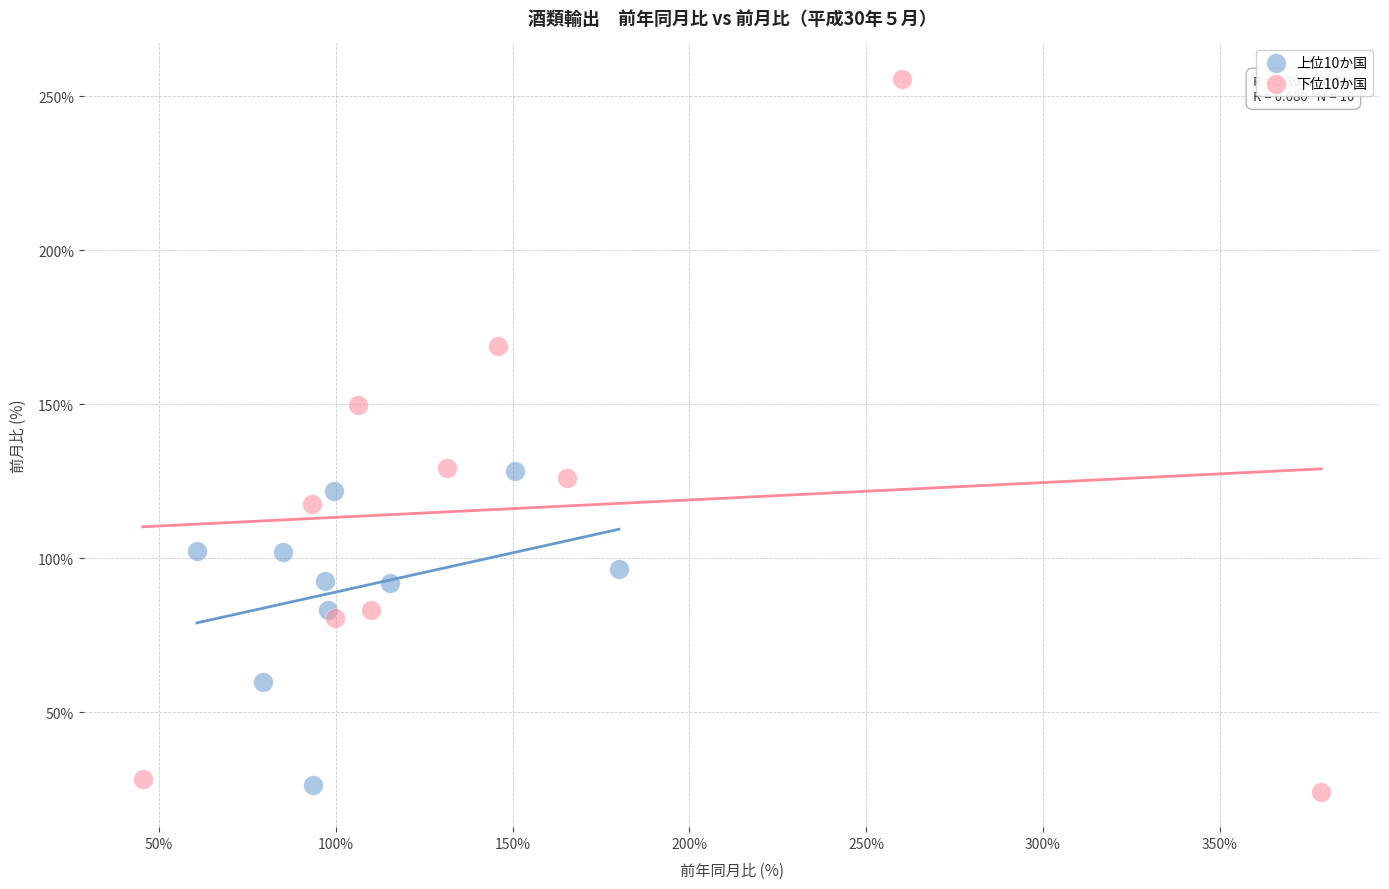

Which series contains the highest Y value?

下位10か国